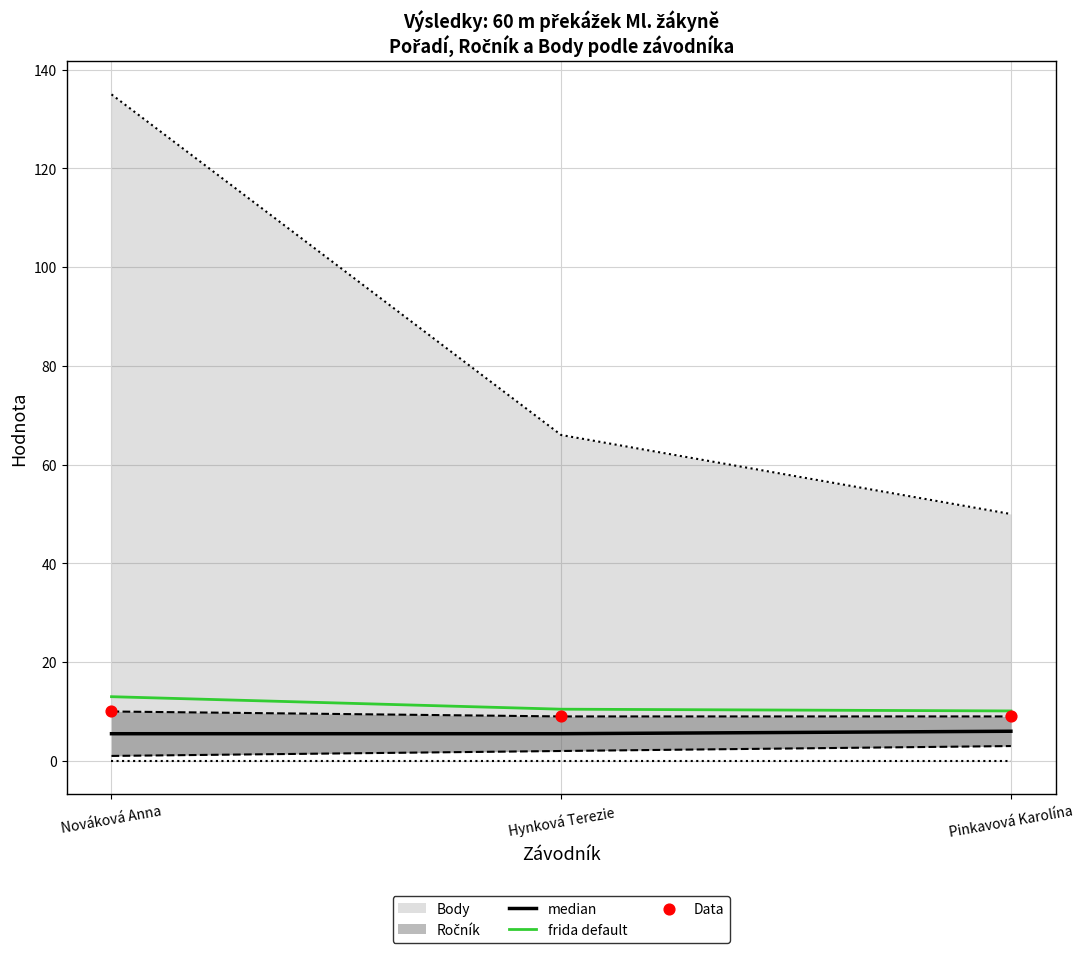

Which series contains the lowest Y value?

median